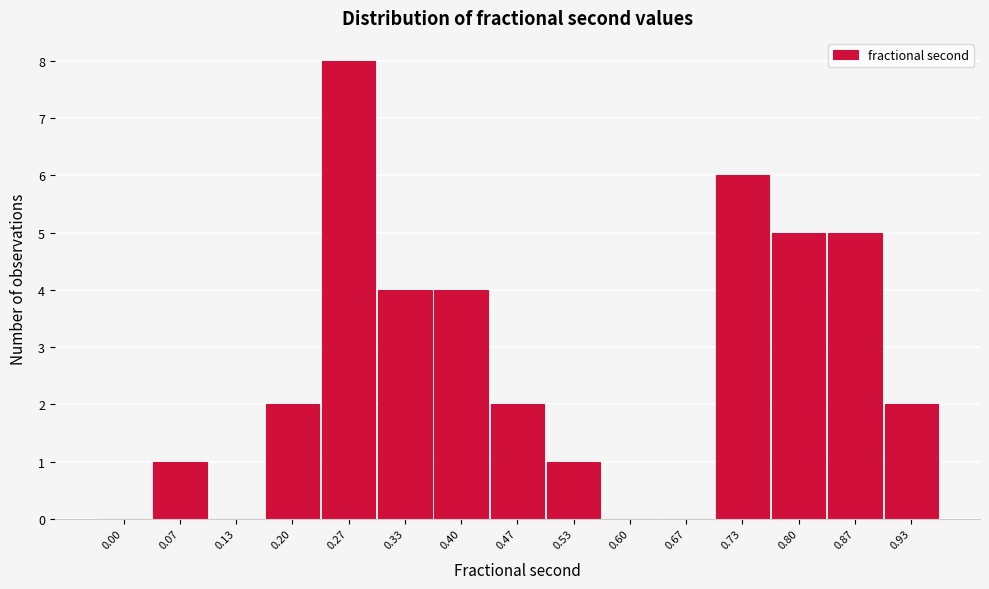

Reading right to left, list all the values displayed in this chart.

0.93=2	0.87=5	0.80=5	0.73=6	0.67=0	0.60=0	0.53=1	0.47=2	0.40=4	0.33=4	0.27=8	0.20=2	0.13=0	0.07=1	0.00=0